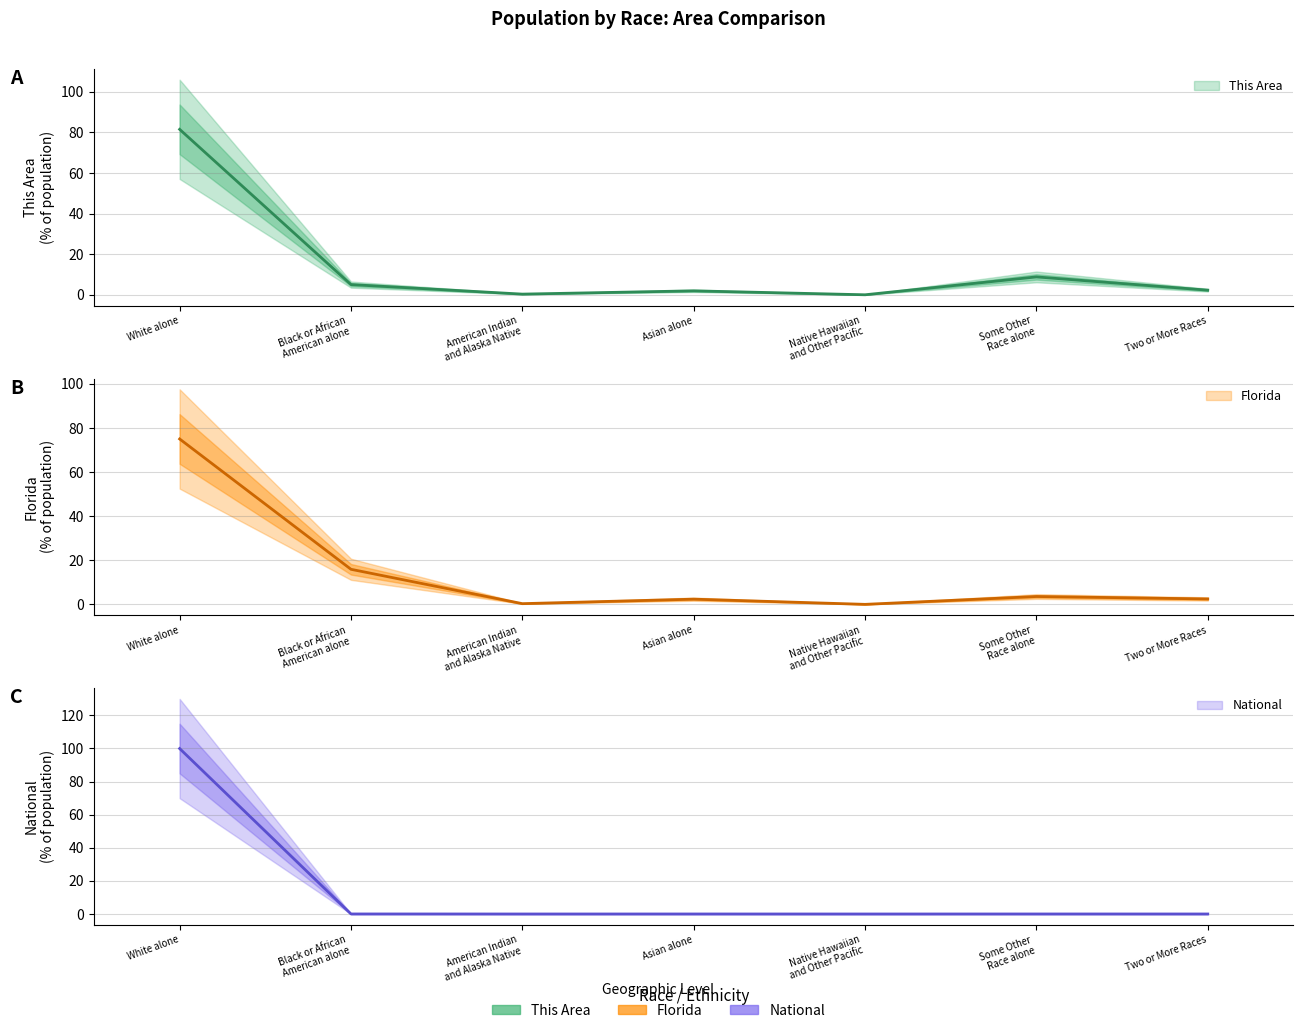

What is the sum of all National values?

100.0